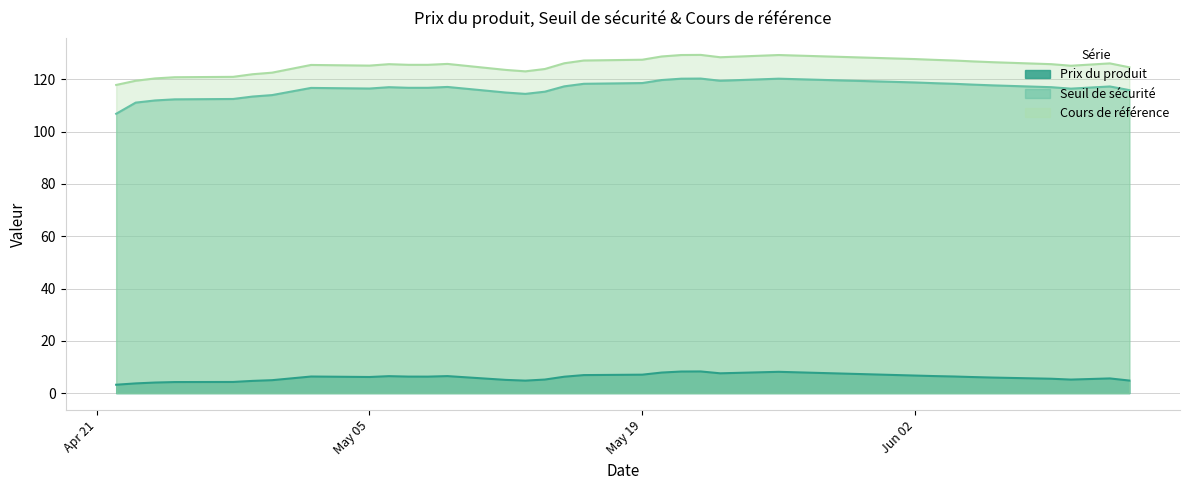

True or false: Seuil de sécurité and Prix du produit intersect in this chart.

False